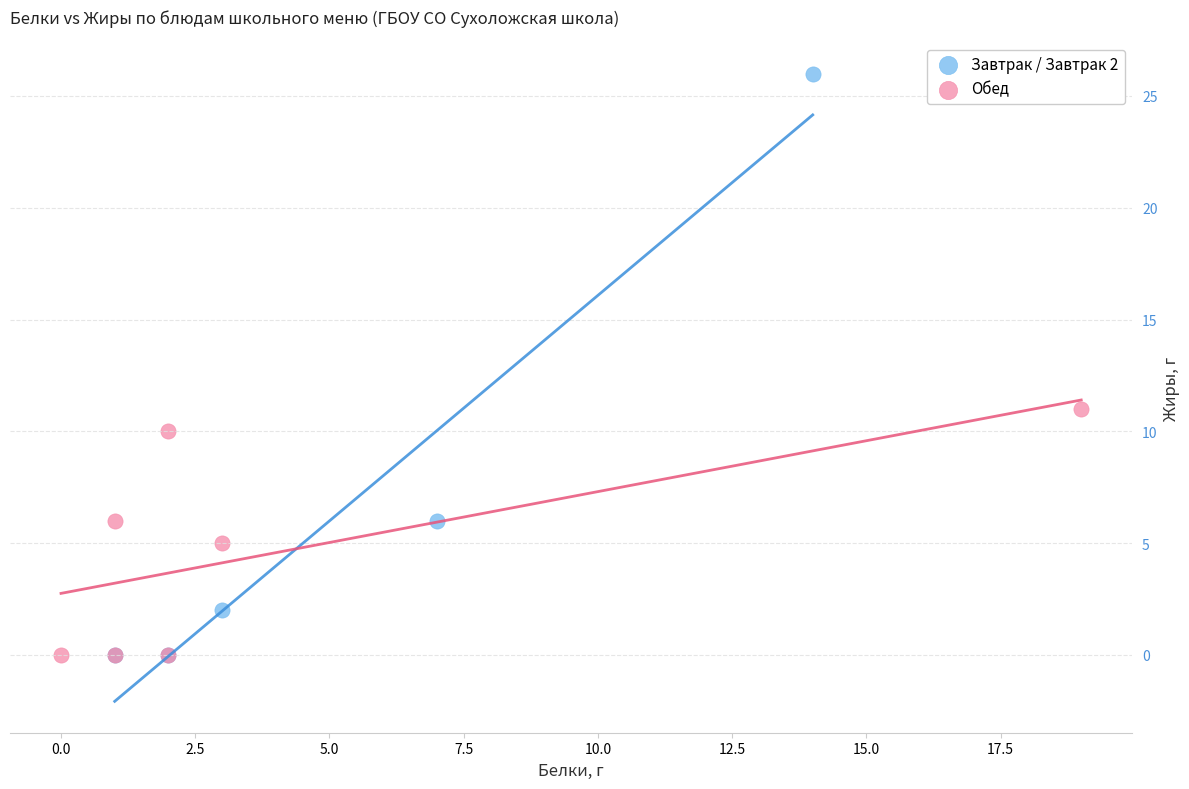

Which series reaches the maximum Y coordinate?

Завтрак / Завтрак 2